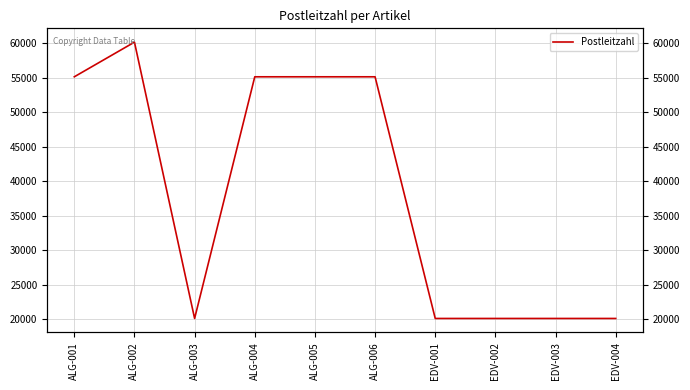

What is the difference between the second highest and minimum values?

35002